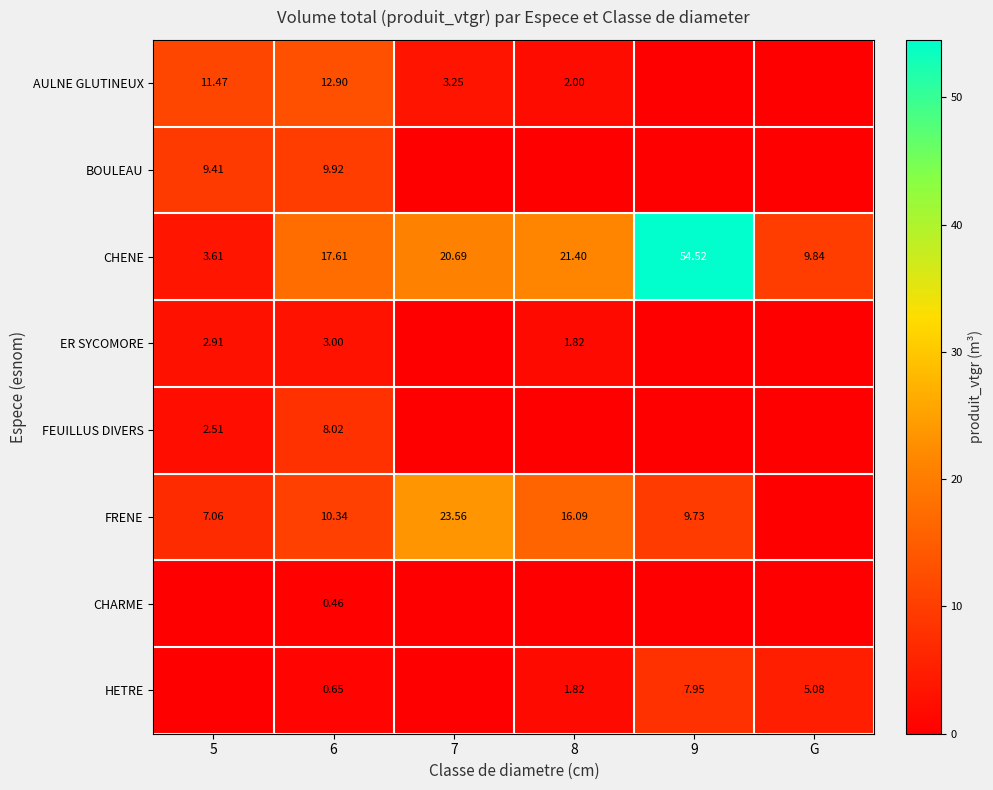

Rank the series at 6 from highest to lowest value.

CHENE, AULNE GLUTINEUX, FRENE, BOULEAU, FEUILLUS DIVERS, ER SYCOMORE, HETRE, CHARME